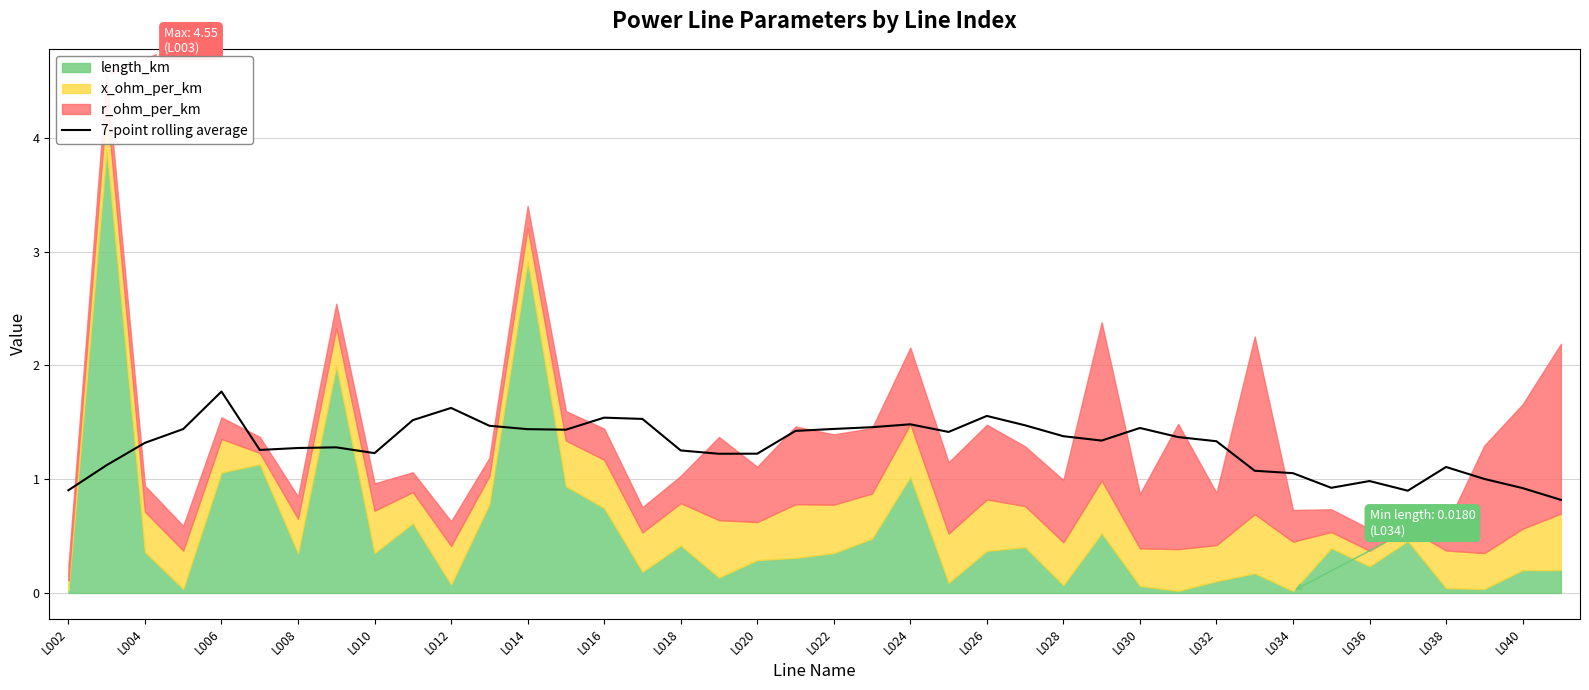

What is the label of the 1st point from the left?

L002